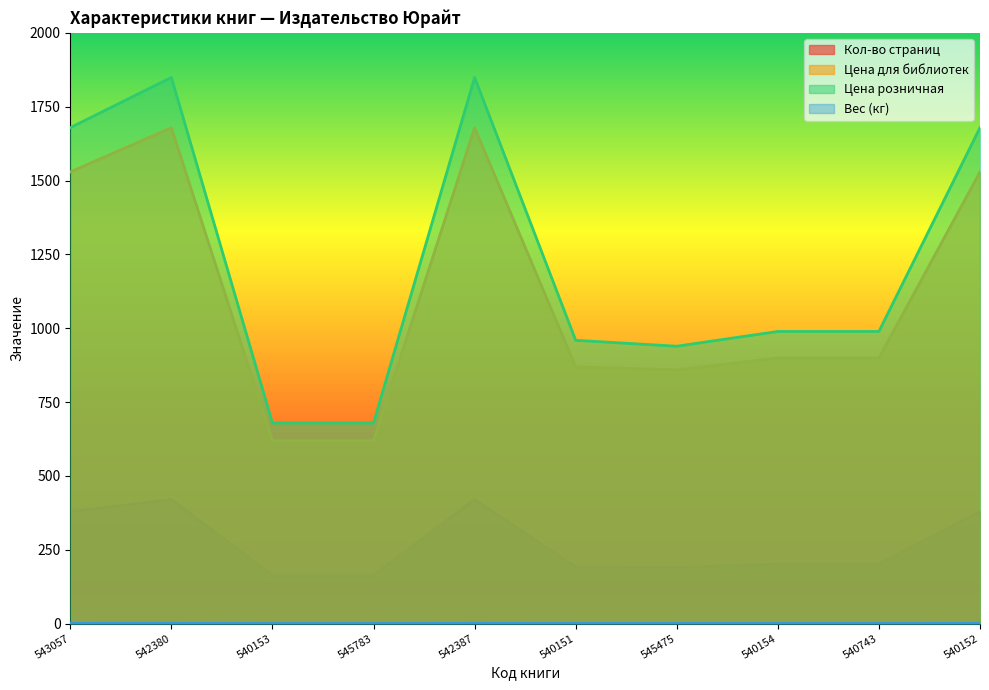

Rank the series at 540152 from lowest to highest value.

Вес (кг), Кол-во страниц, Цена для библиотек, Цена розничная